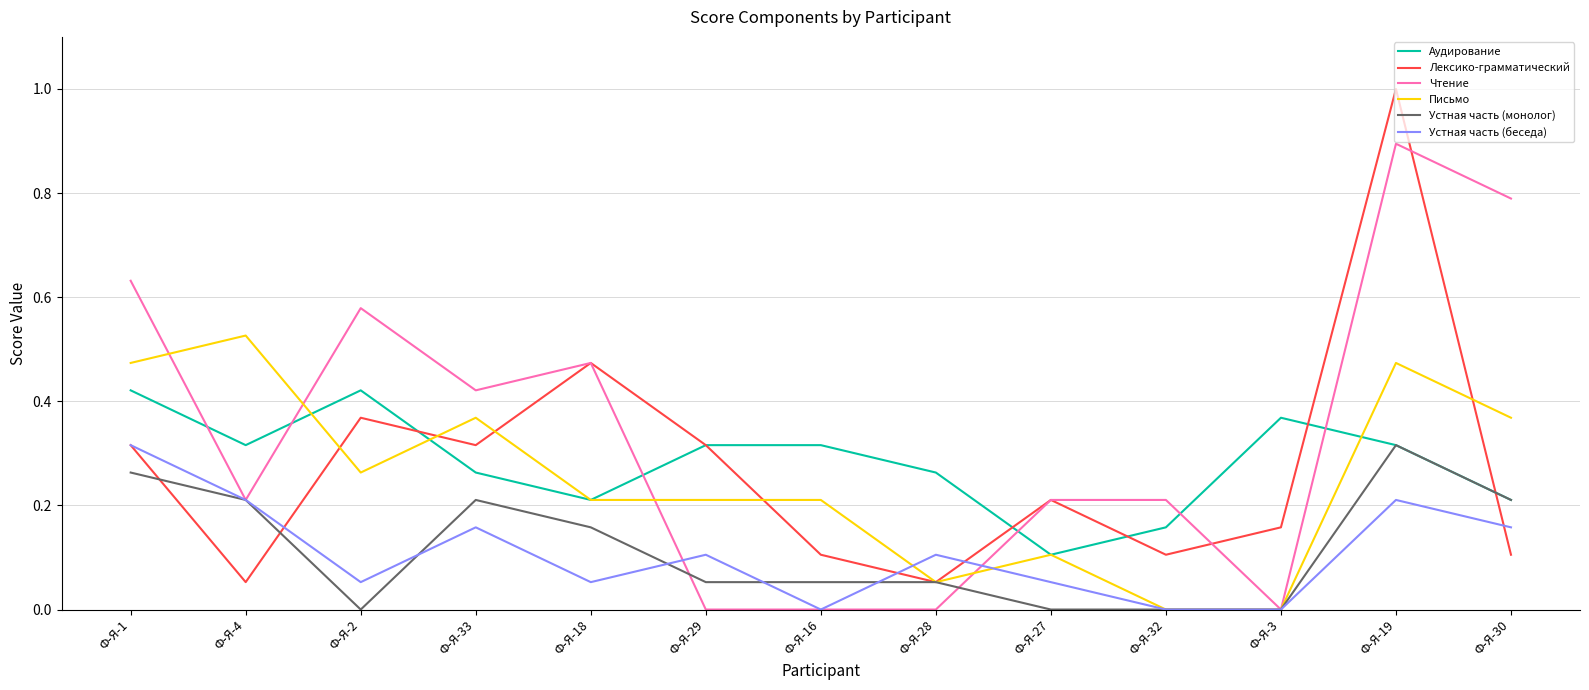

True or false: Лексико-грамматический has a value of 0.1 at Ф-Я-4.

True